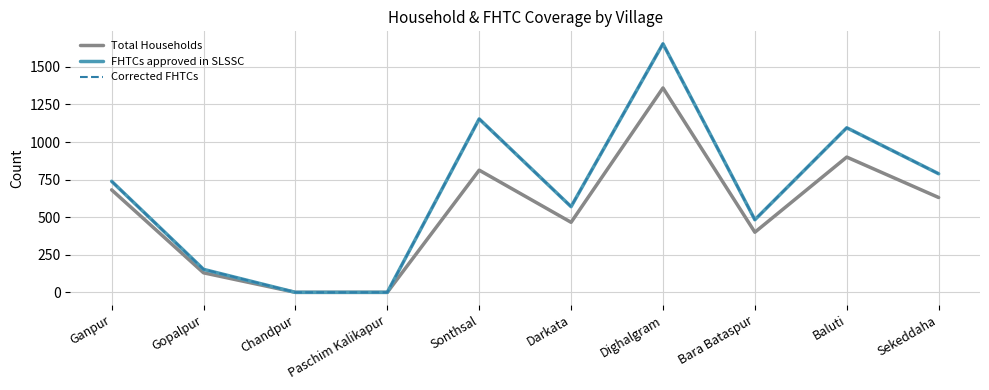

Does the chart display data point markers on the line(s)?

No